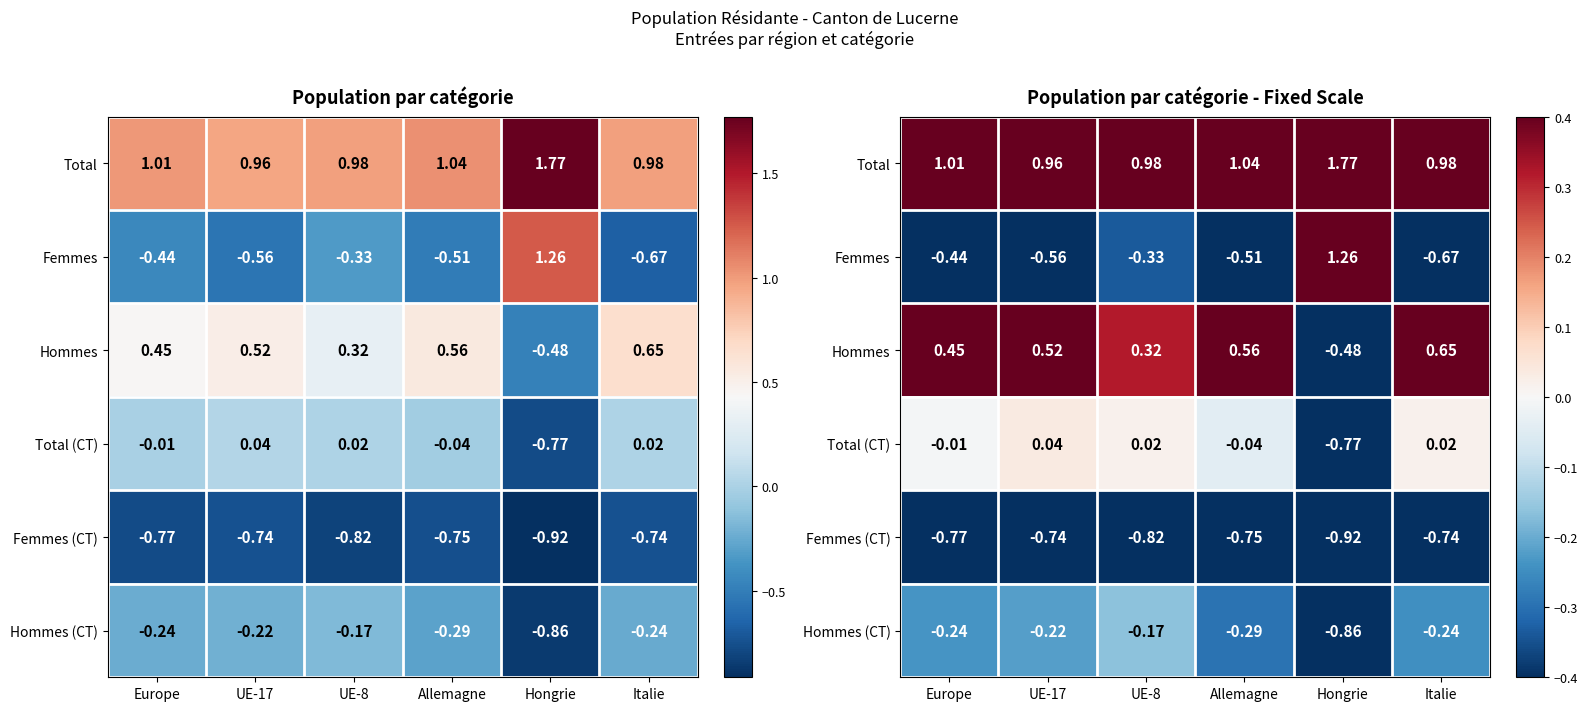

Rank the categories by Femmes value from highest to lowest.

Hongrie, UE-8, Europe, Allemagne, UE-17, Italie